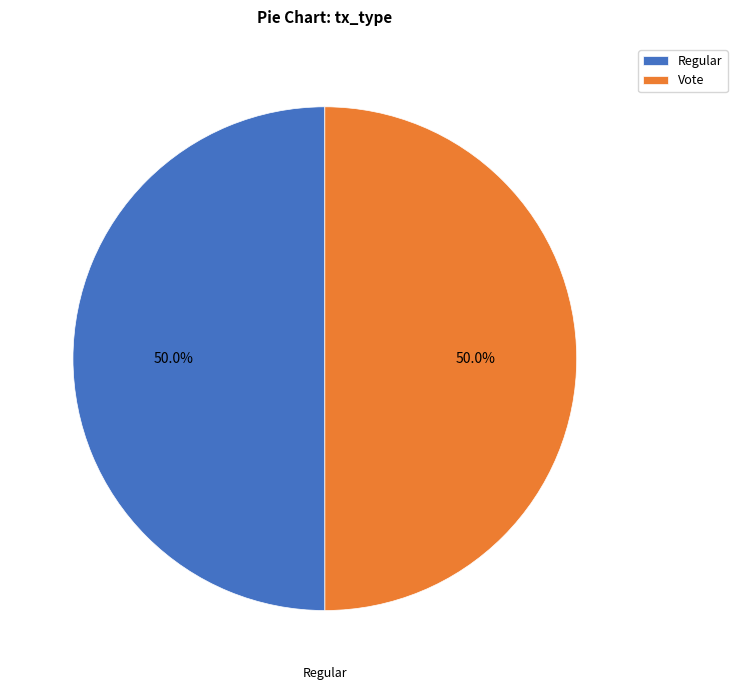

What is the ratio of the value at Regular to the value at Vote?

1.0